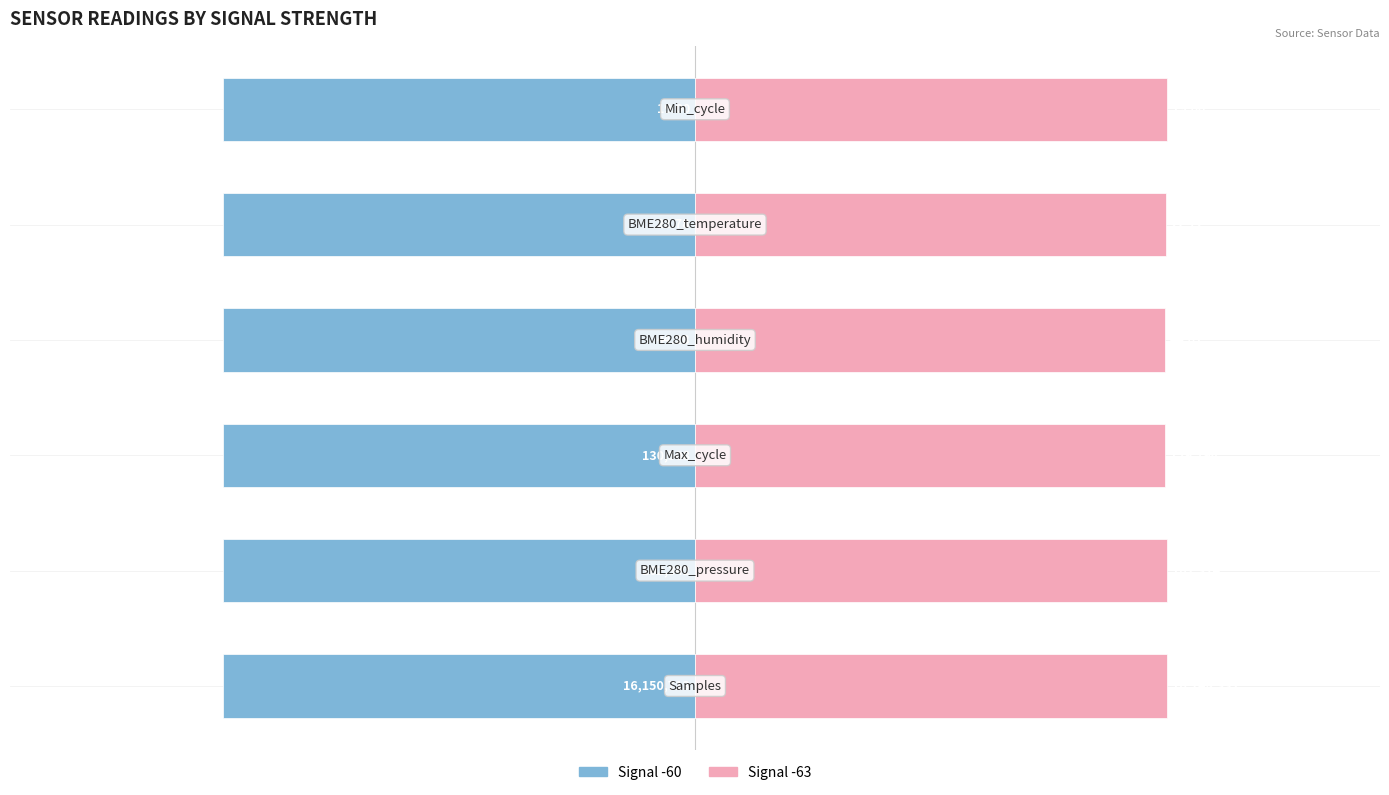

How many categories are shown in the chart?

6